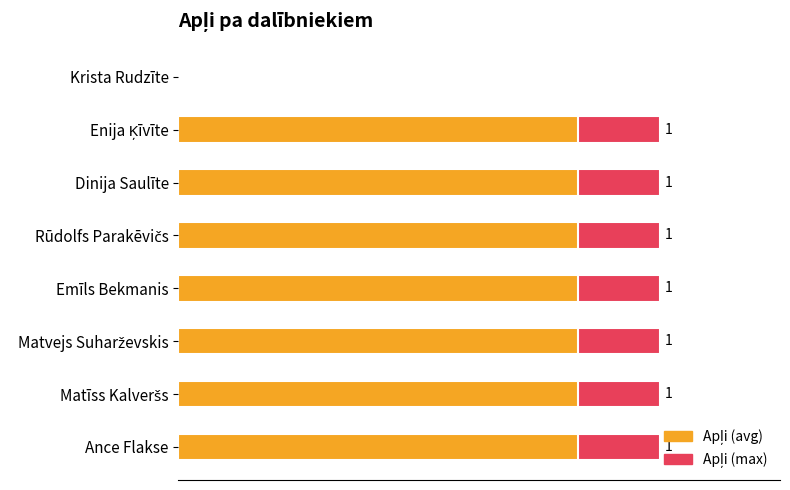

The value of Apļi (avg) at Ance Flakse is 0.5. True or false?

False